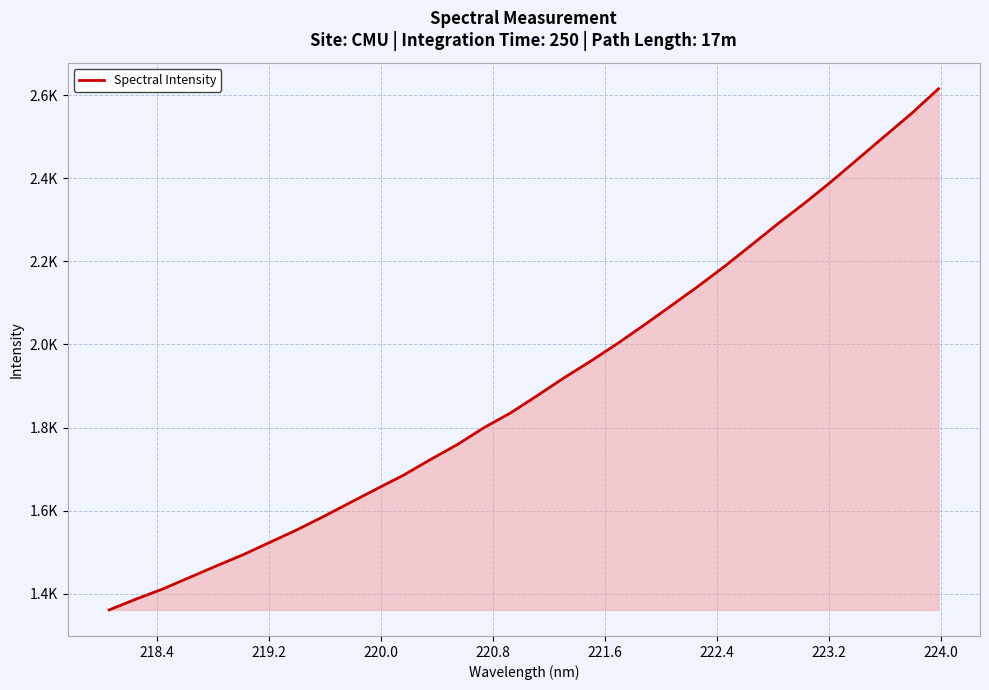

Does the chart display data point markers on the line(s)?

No